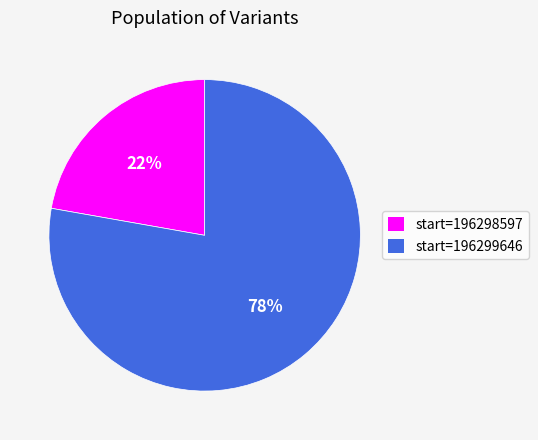

Is there a majority slice in this chart?

Yes